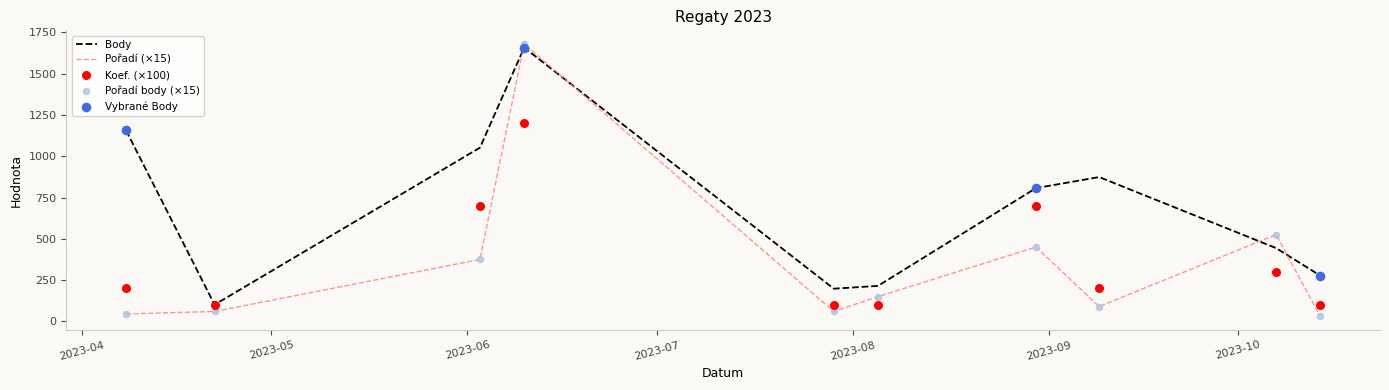

At how many categories does at least one series exceed 603?

5